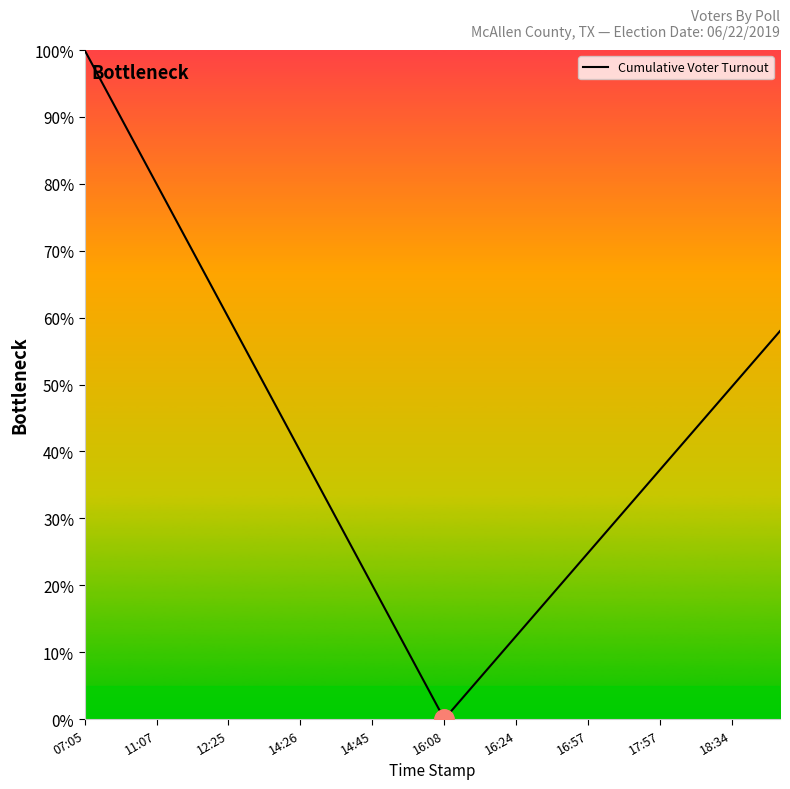

What is the maximum value shown in the chart?

100.0